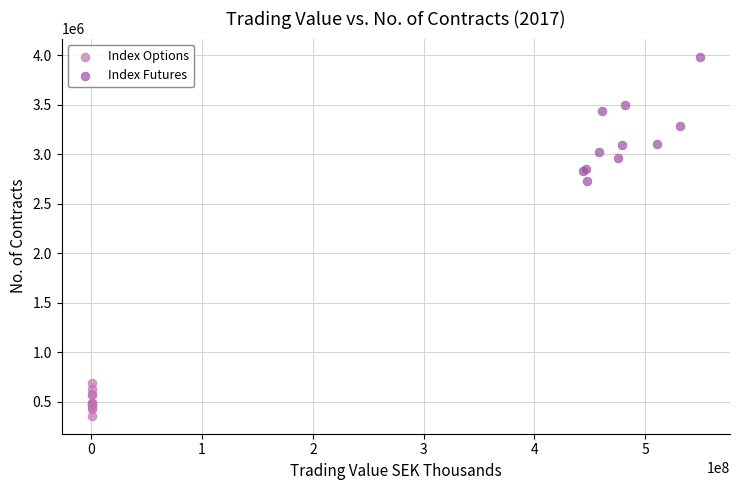

Which series reaches the maximum Y coordinate?

Index Futures